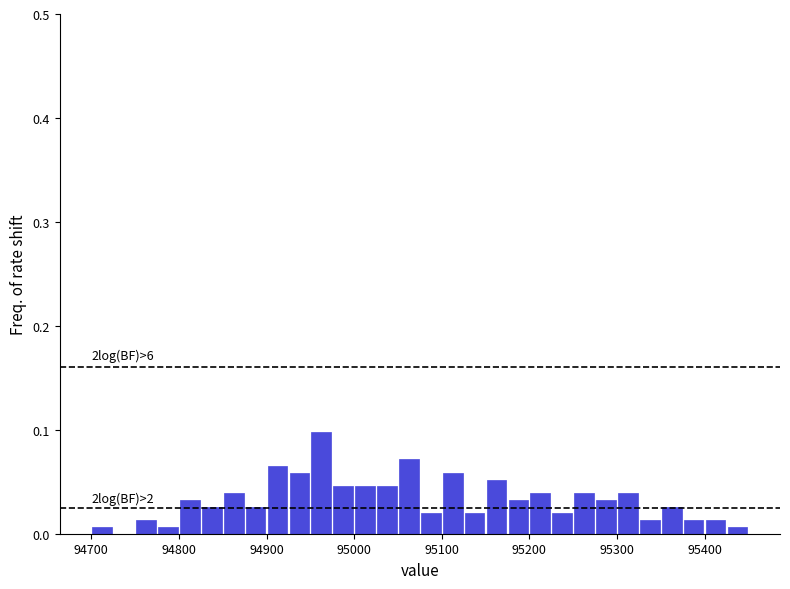

Read against the x-axis, roughly where is the centre of the tallest bar?

94960